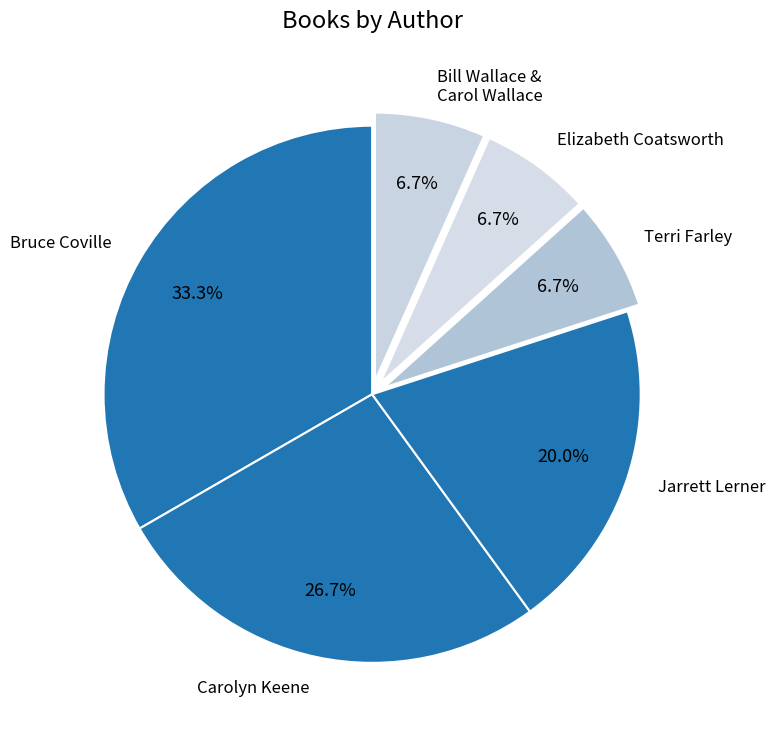

Is Bill Wallace & Carol Wallace the majority of the pie?

No